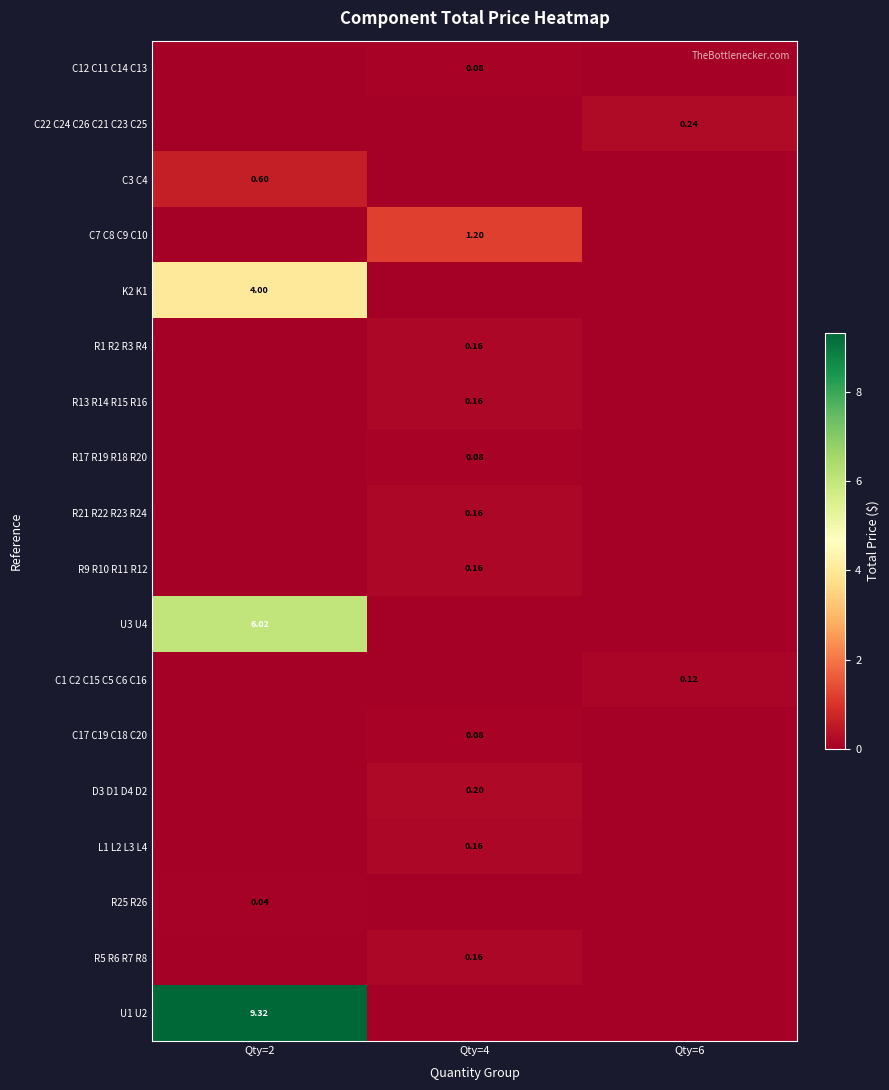

List the series in order of their peak value, lowest first.

R25 R26, C12 C11 C14 C13, R17 R19 R18 R20, C17 C19 C18 C20, C1 C2 C15 C5 C6 C16, R1 R2 R3 R4, R13 R14 R15 R16, R21 R22 R23 R24, R9 R10 R11 R12, L1 L2 L3 L4, R5 R6 R7 R8, D3 D1 D4 D2, C22 C24 C26 C21 C23 C25, C3 C4, C7 C8 C9 C10, K2 K1, U3 U4, U1 U2